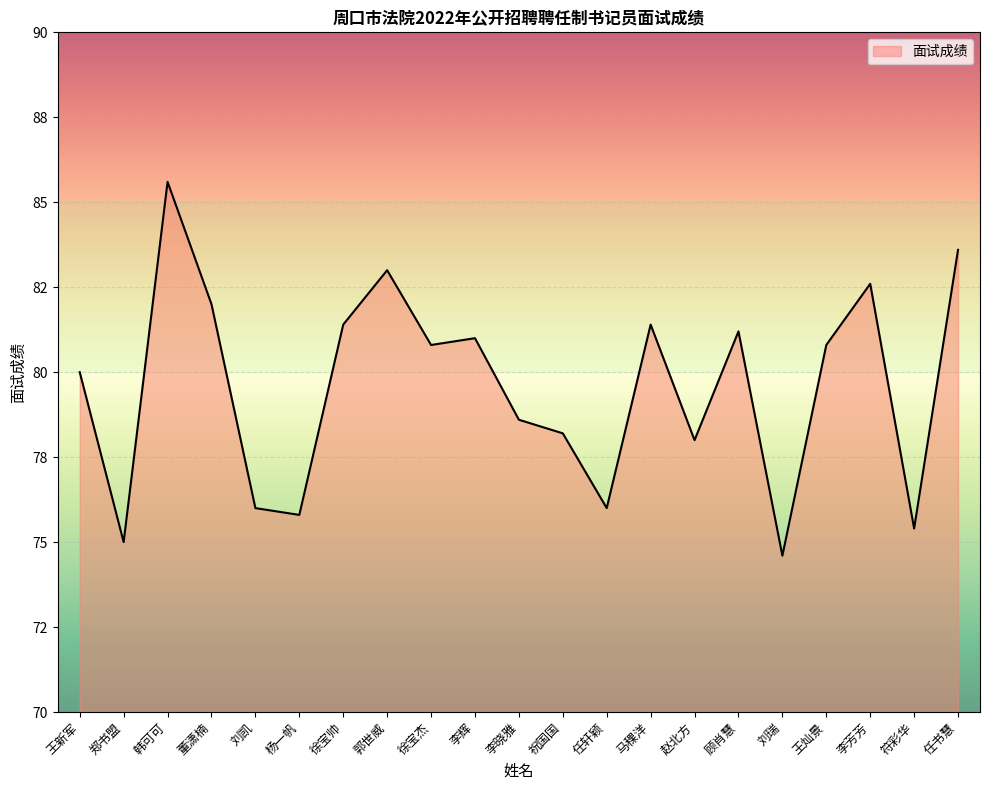

At which category does the data reach its first local valley?

郑书盟